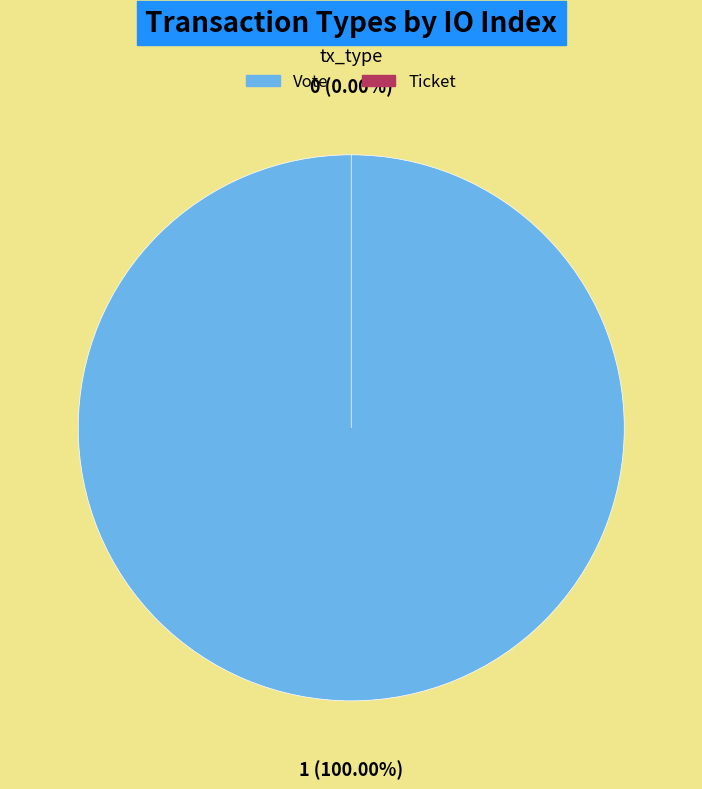

Which category has the smallest portion of the pie?

Ticket